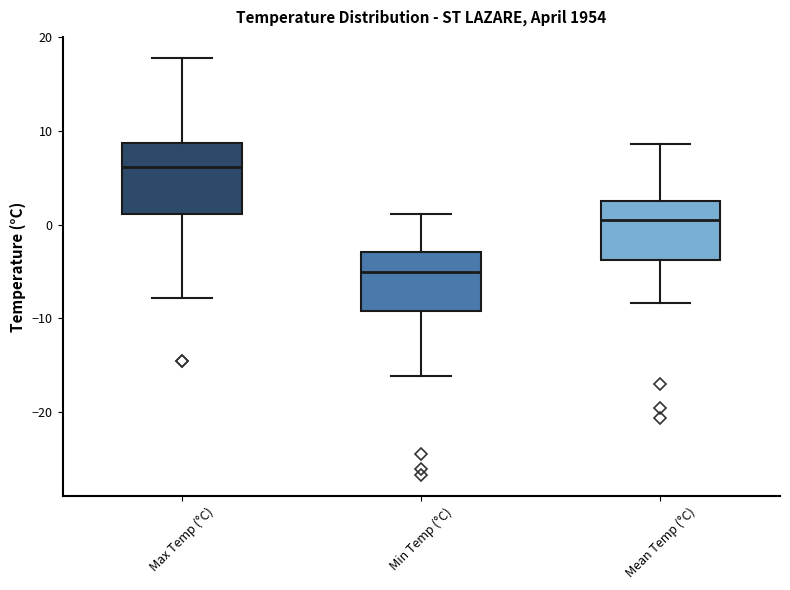

Reading left to right, transcribe this box plot: for each box, give where its median line is, the range the box spans, and where its two whiskers end, as read against the y-axis. The values are not printed on the chart, so give them approximately, as read against the axis.

Max Temp (°C): median 6, box 1 to 9, whiskers -8 to 18
Min Temp (°C): median -5, box -9 to -3, whiskers -16 to 1
Mean Temp (°C): median 0, box -4 to 3, whiskers -8 to 9